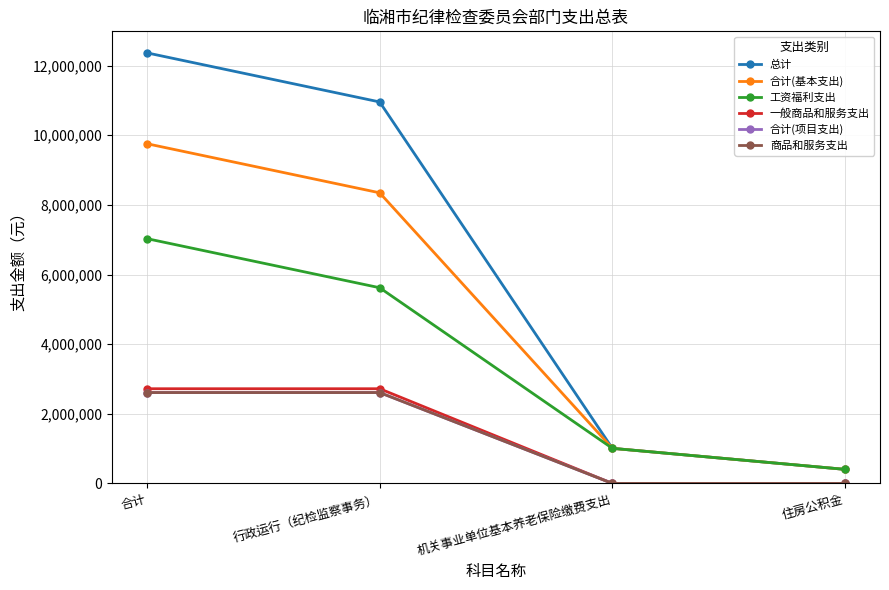

Which series has the largest range (max minus min)?

总计